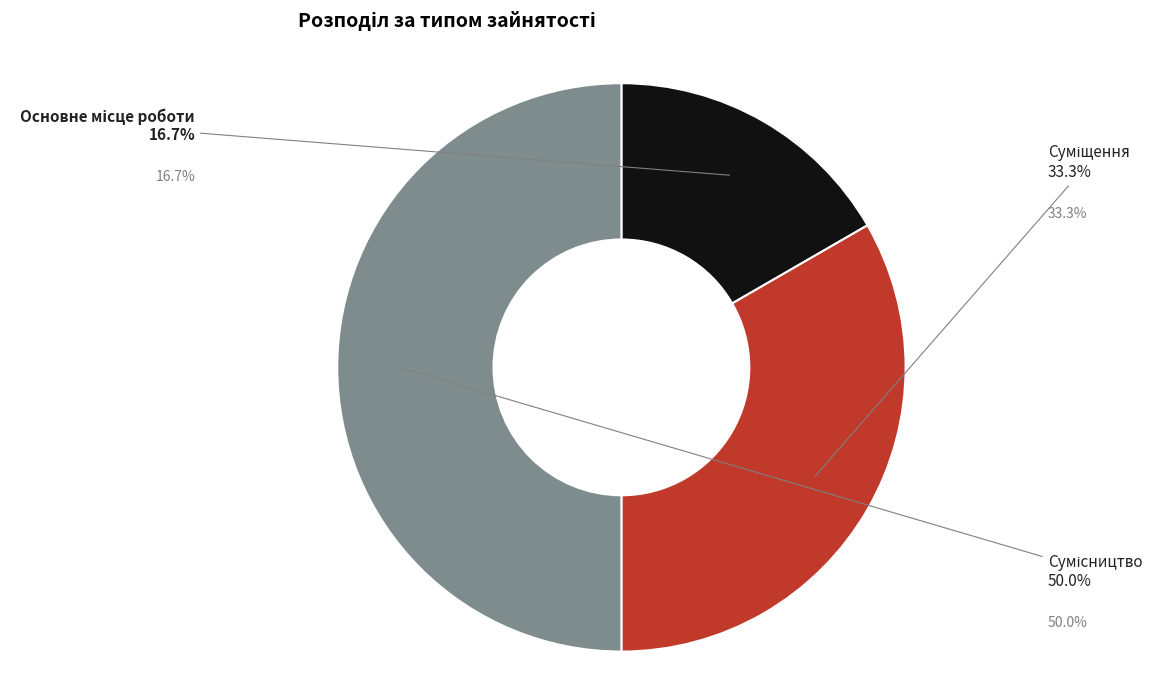

How many slices are in this pie chart?

3